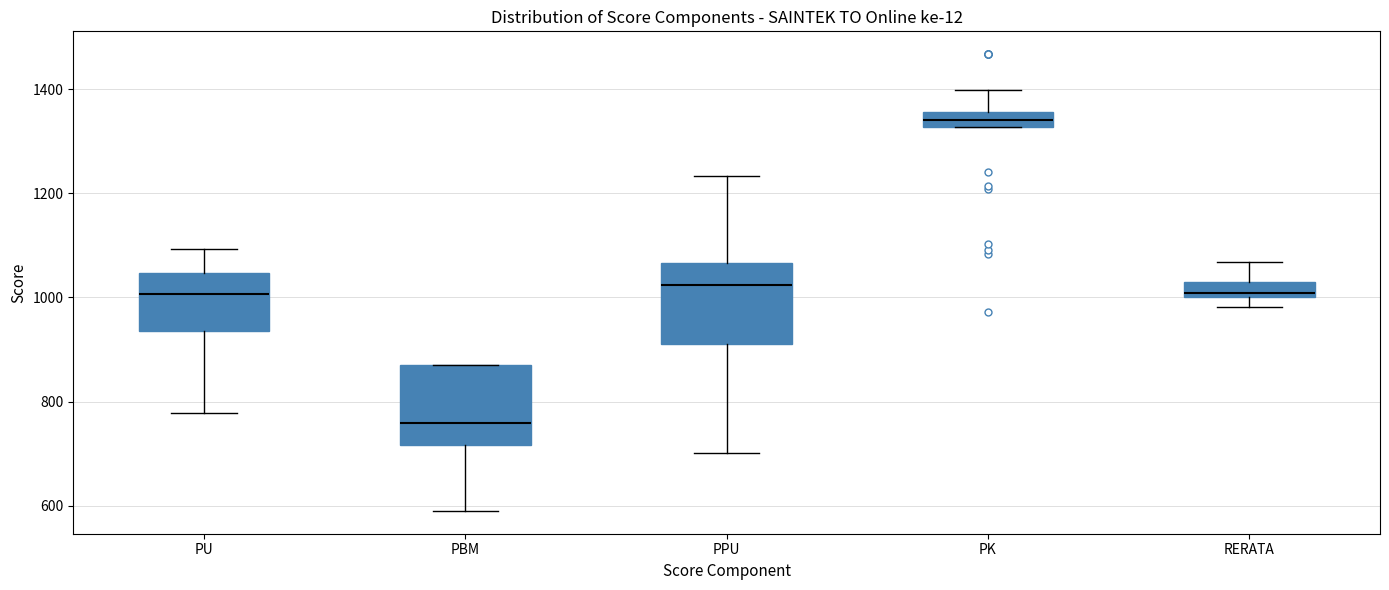

Where is the lower edge of the box for PPU on the y-axis? The values are not printed on the chart, so give them approximately, as read against the axis.

920